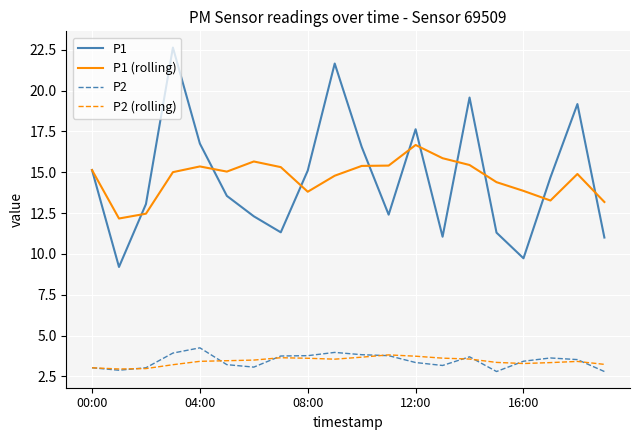

What is the smallest value displayed?

2.8